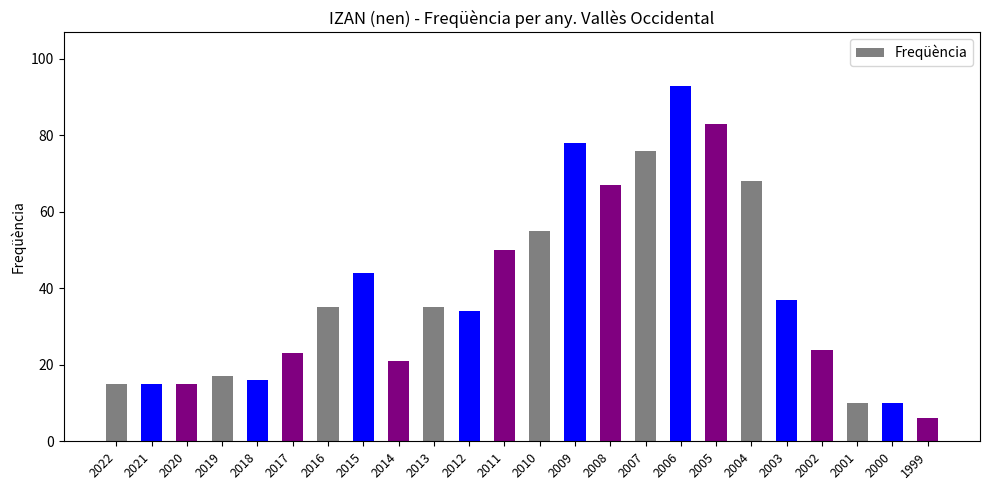

What is the value of the 1st bar from the left?

15